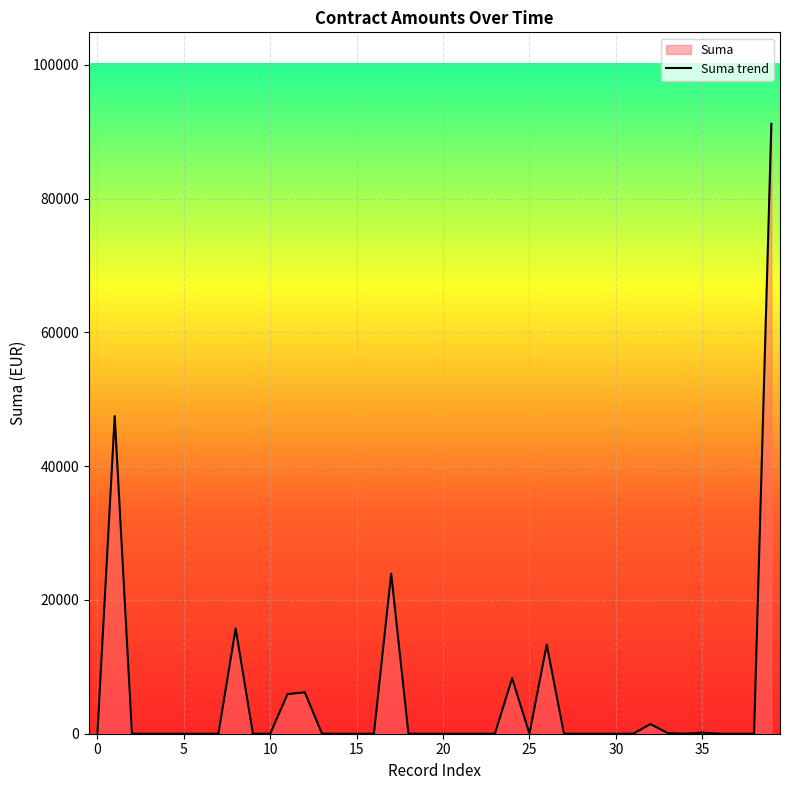

What is the difference between the maximum and minimum values?

91204.0